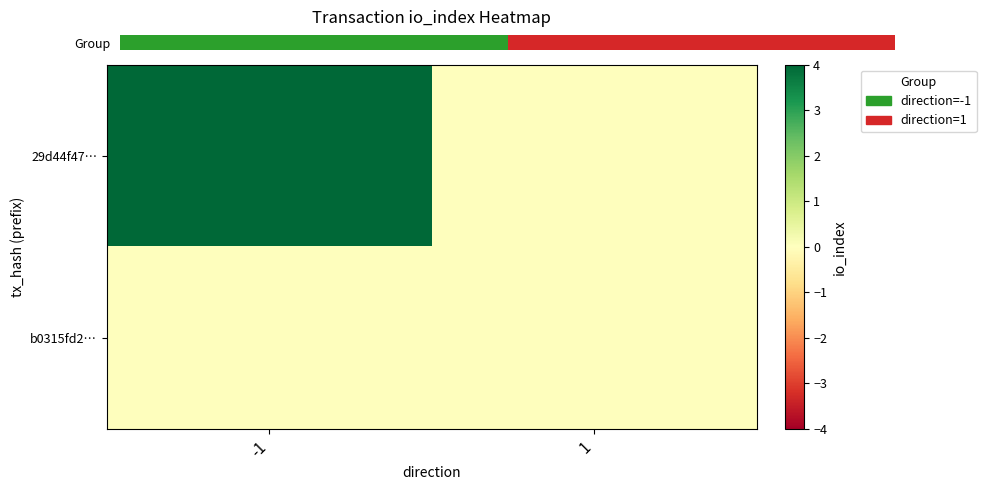

Rank the series at 1 from highest to lowest value.

row_0, row_1